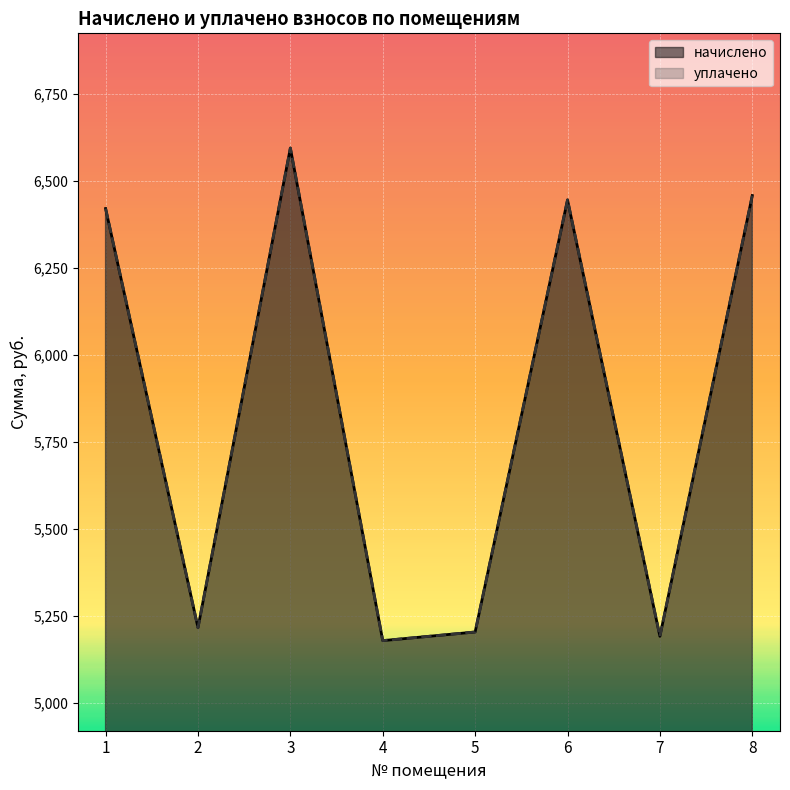

Is the value of уплачено at 3 greater than the value of начислено at 8?

Yes